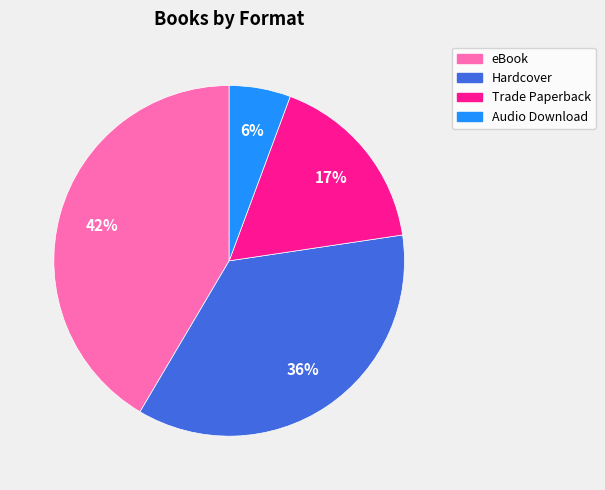

Rank the categories by value from lowest to highest.

Audio Download, Trade Paperback, Hardcover, eBook